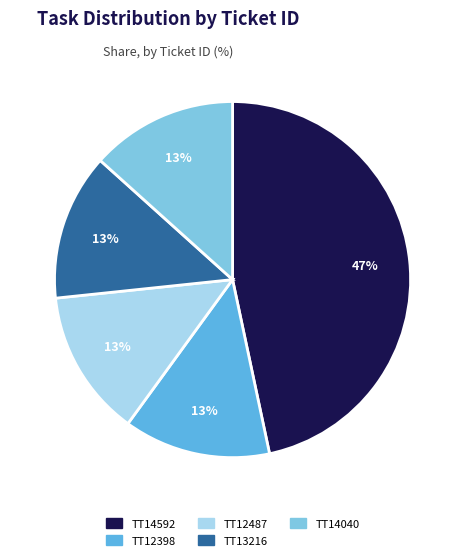

Is it true that TT12398 is 29% of the pie?

False